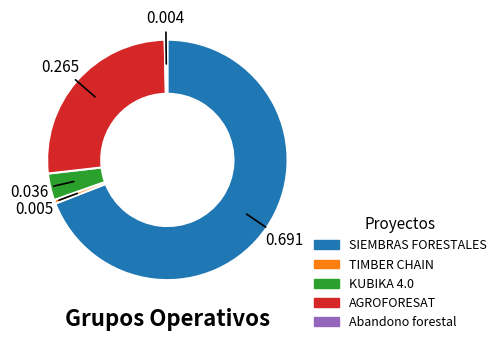

Combined, do AGROFORESAT and SIEMBRAS FORESTALES account for over 50%?

Yes